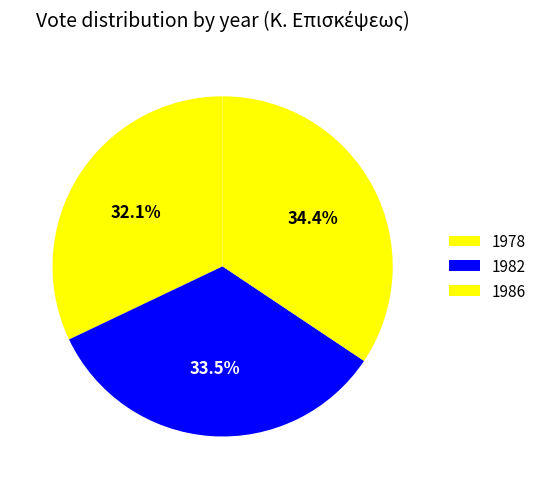

What percentage do 1986 and 1982 together represent?

67.9%